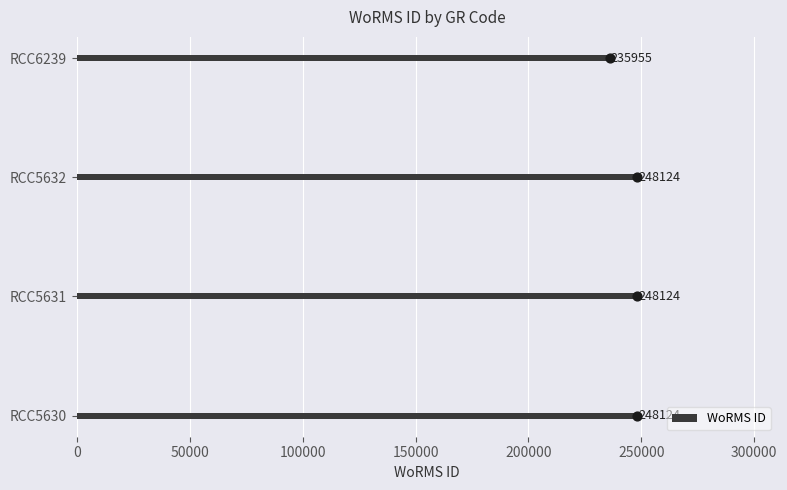

The value of WoRMS ID at RCC5631 is 248124. True or false?

True